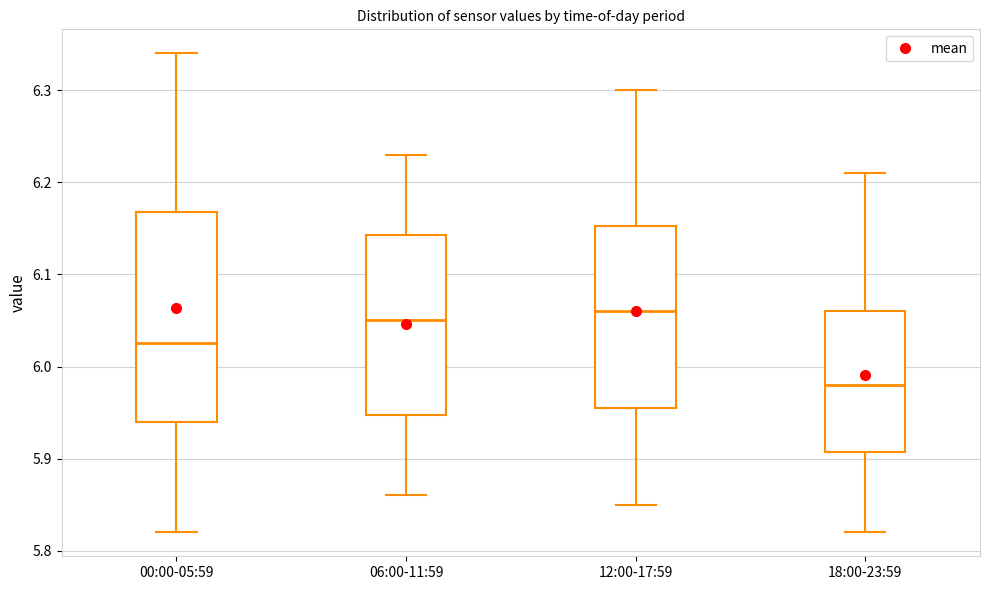

Reading left to right, read every box against the y-axis: the position of its median line, the range the box covers, and the ends of its whiskers. The values are not printed on the chart, so give them approximately, as read against the axis.

00:00-05:59: median 6.03, box 5.94 to 6.17, whiskers 5.82 to 6.34
06:00-11:59: median 6.05, box 5.95 to 6.14, whiskers 5.86 to 6.23
12:00-17:59: median 6.06, box 5.96 to 6.15, whiskers 5.85 to 6.30
18:00-23:59: median 5.98, box 5.91 to 6.06, whiskers 5.82 to 6.21